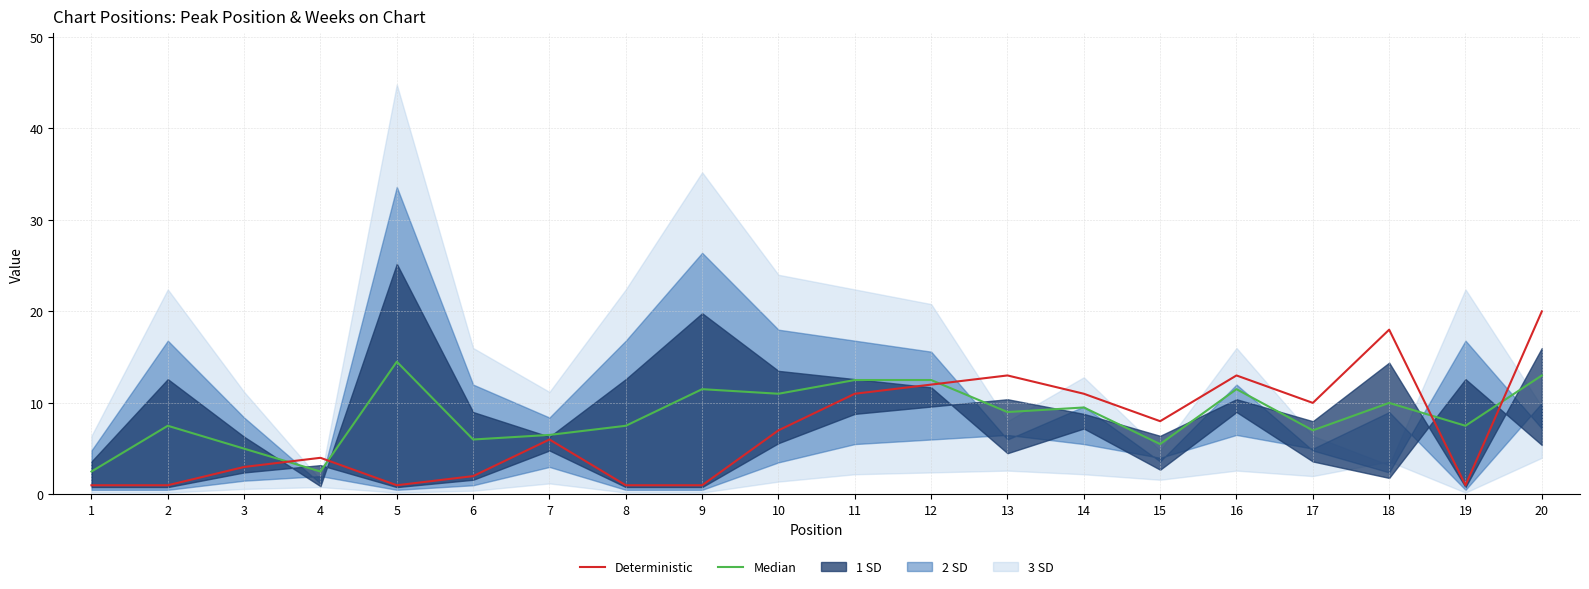

True or false: Deterministic has a value of 1.5 at 2.

False